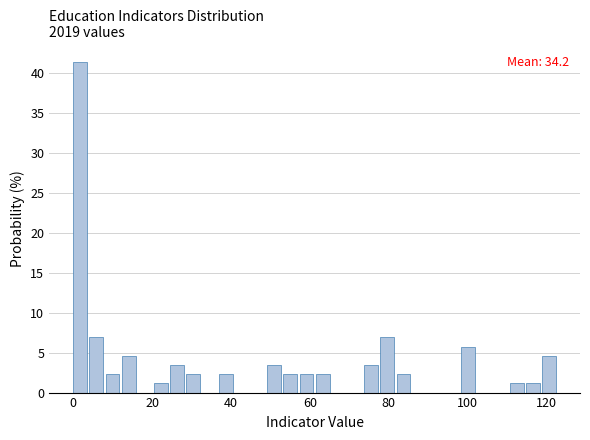

Read against the x-axis, roughly where is the centre of the tallest bar?

2